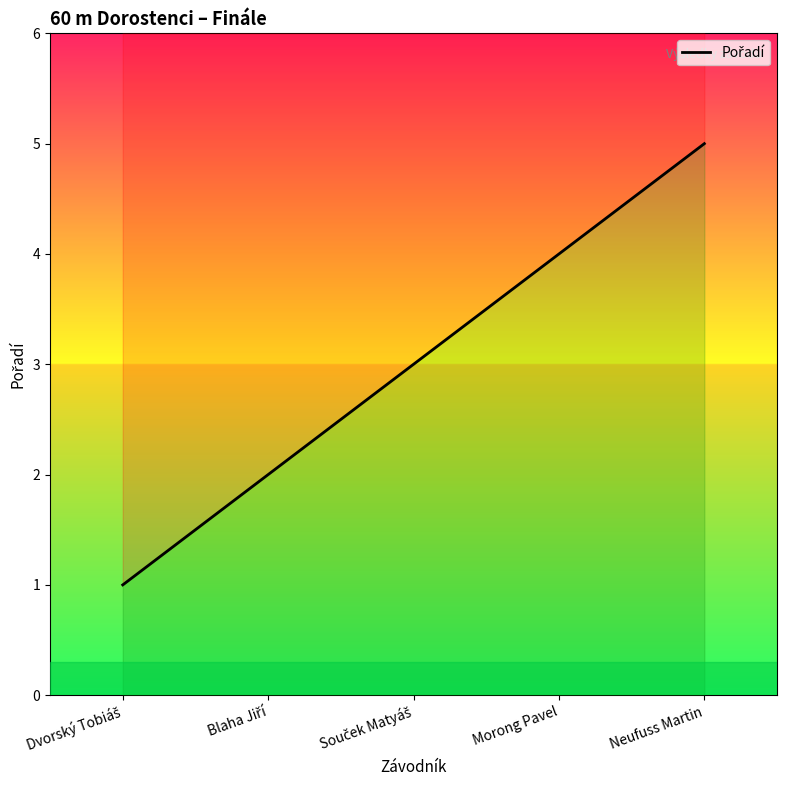

At which category does the chart reach its minimum across all series?

Dvorský Tobiáš